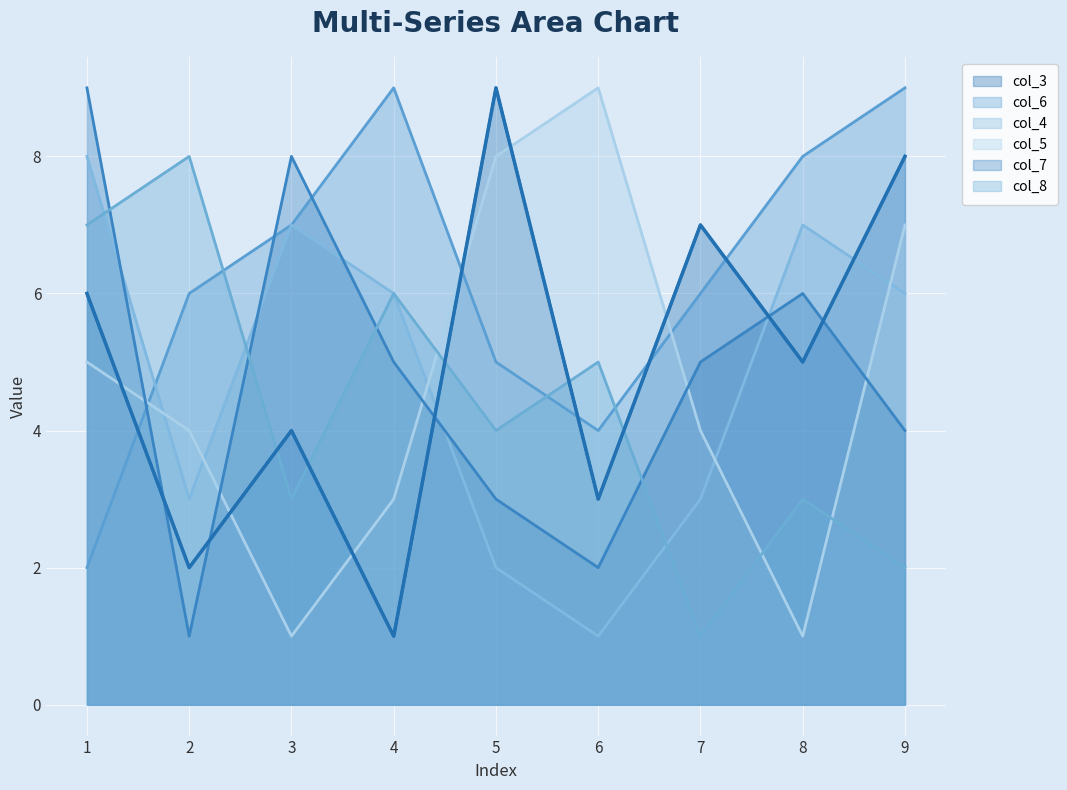

What is the greatest value displayed?

9